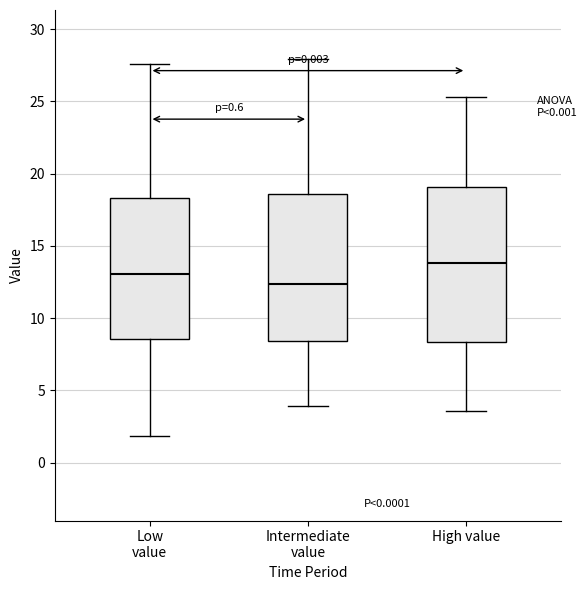

Where does the median line of the box for High value sit on the y-axis? The values are not printed on the chart, so give them approximately, as read against the axis.

14.0